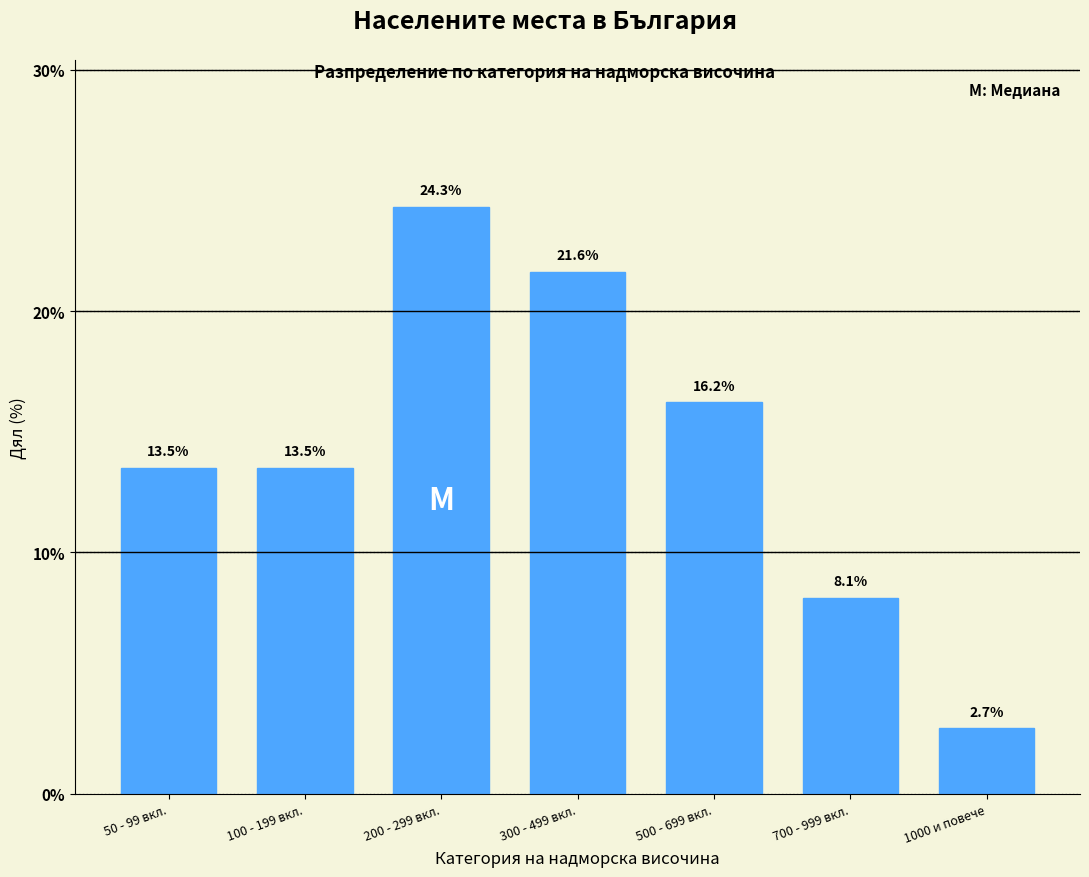

Reading left to right, list all the values displayed in this chart.

50 - 99 вкл.=13.5	100 - 199 вкл.=13.5	200 - 299 вкл.=24.3	300 - 499 вкл.=21.6	500 - 699 вкл.=16.2	700 - 999 вкл.=8.1	1000 и повече=2.7